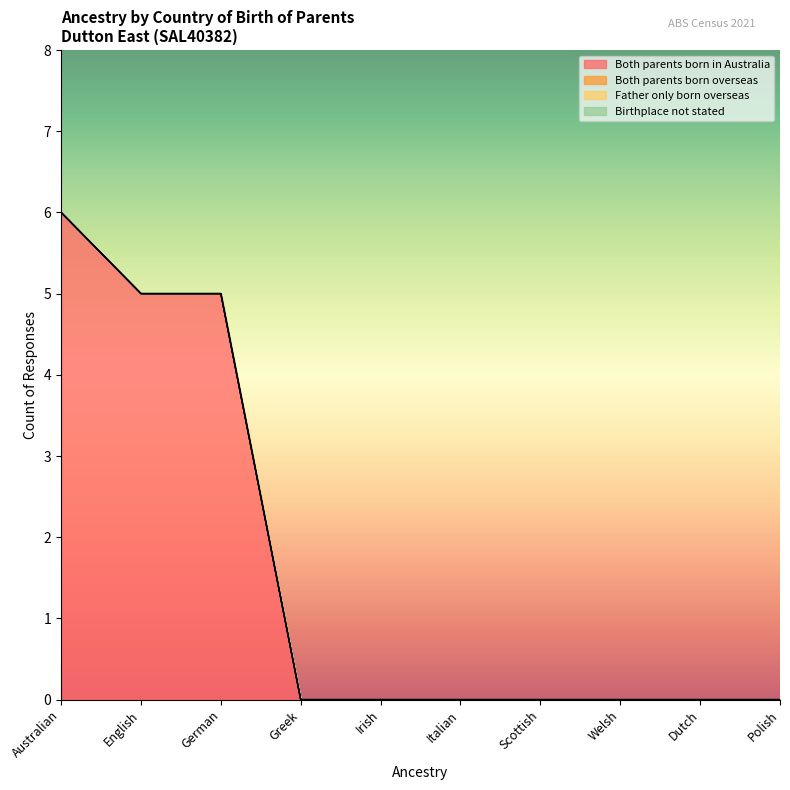

What are all the series names shown in the legend?

Both parents born in Australia, Both parents born overseas, Father only born overseas, Birthplace not stated